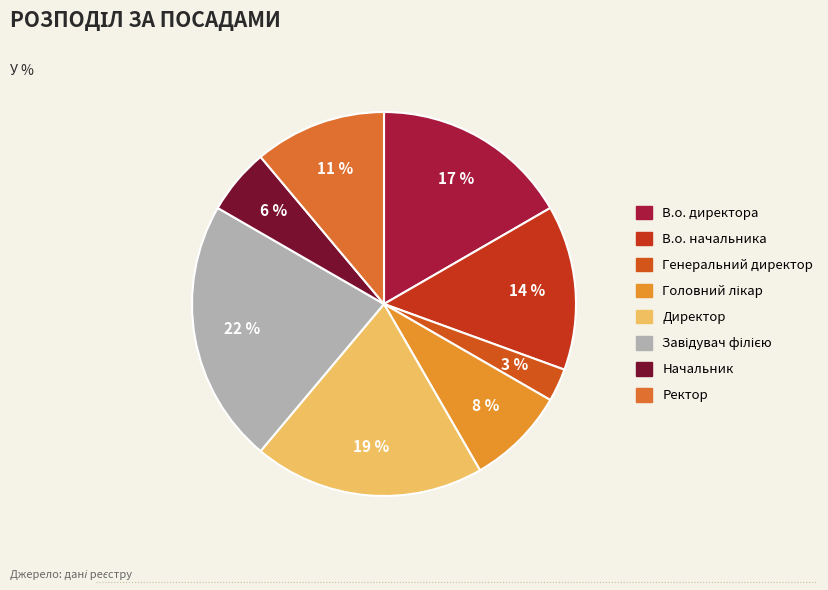

Combined, what portion of the pie is Генеральний директор and Ректор?

13.9%